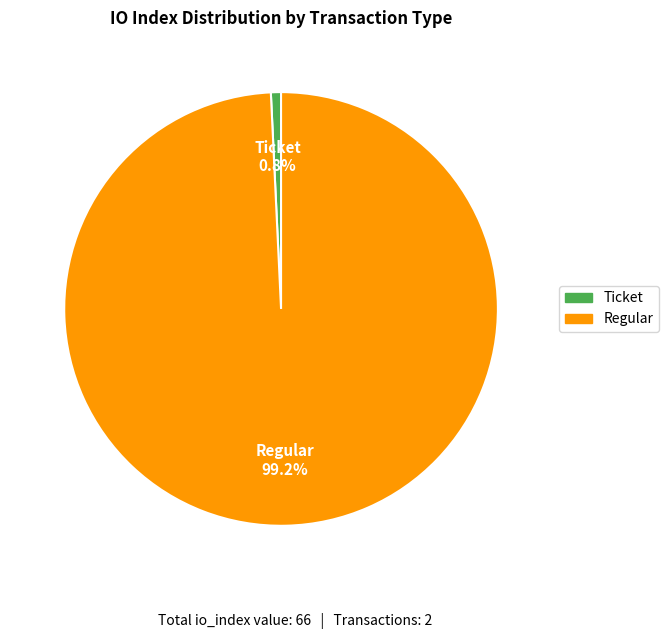

What is the largest slice in the pie chart?

Regular